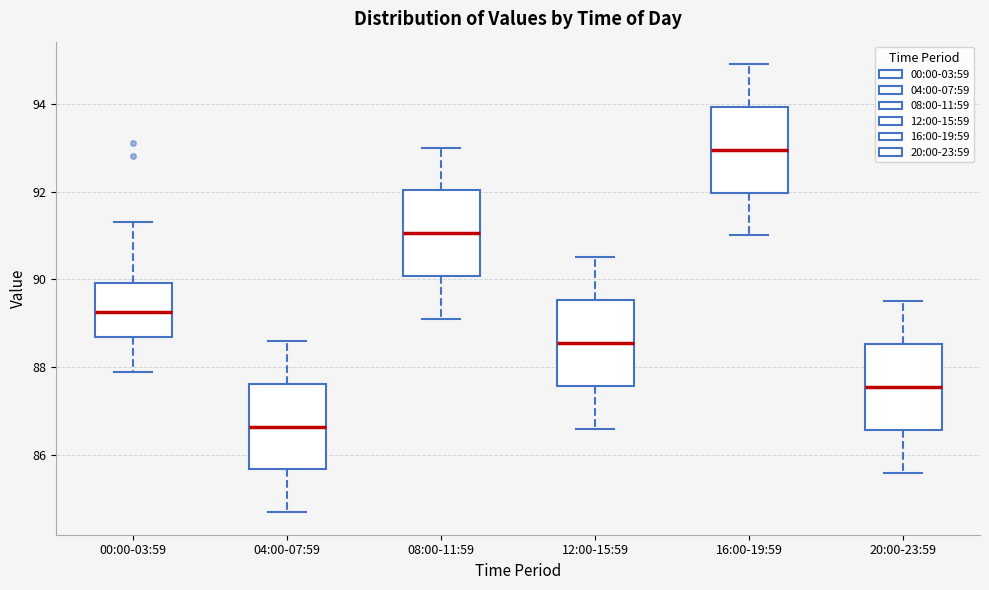

Which box has the highest median line?

16:00-19:59